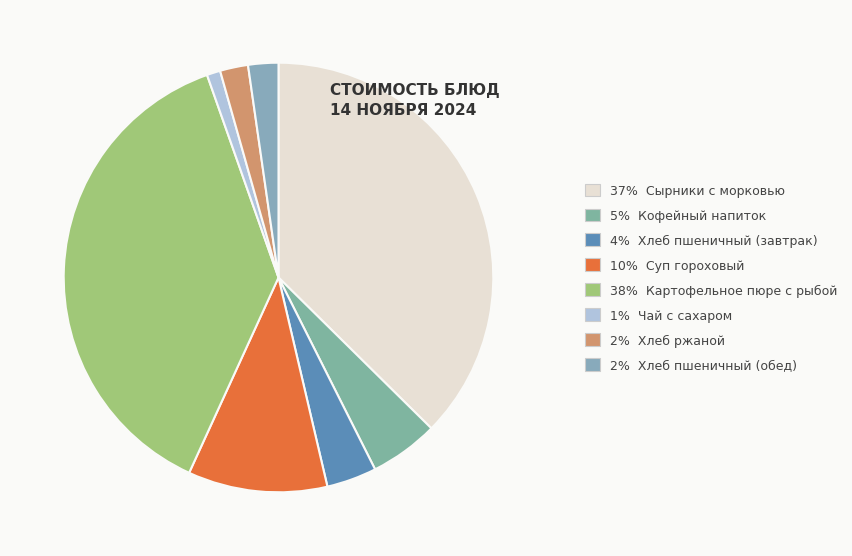

How many slices are in this pie chart?

8